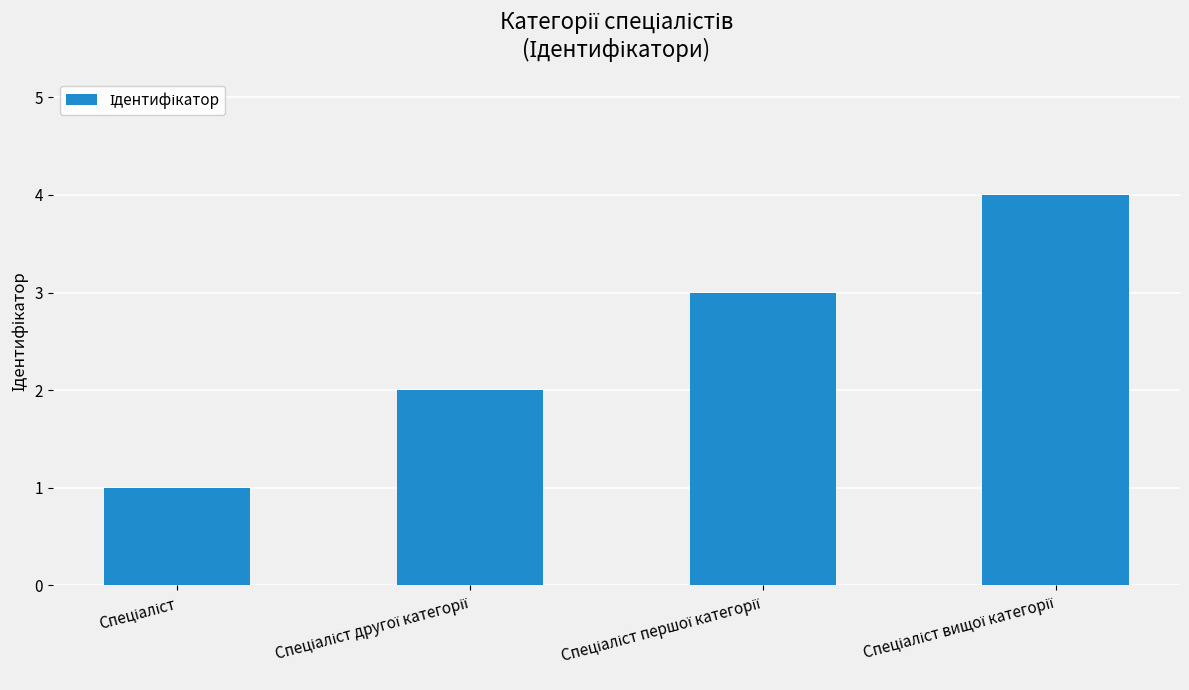

What is the greatest value displayed?

4